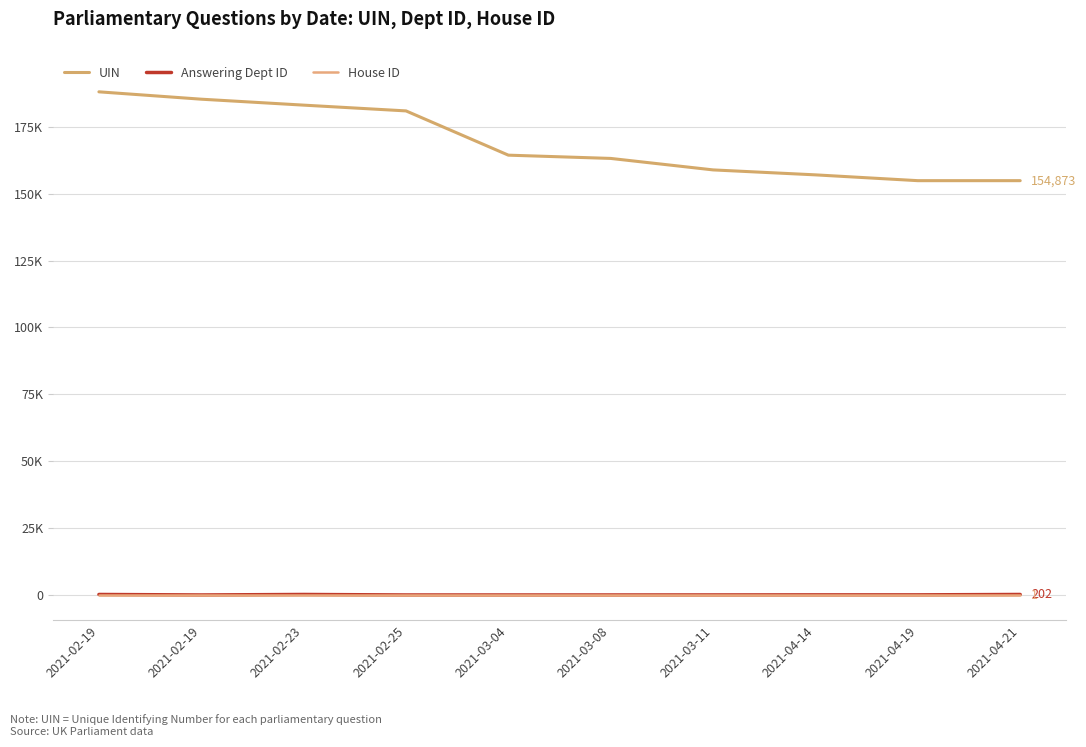

What is the minimum value shown in the chart?

1